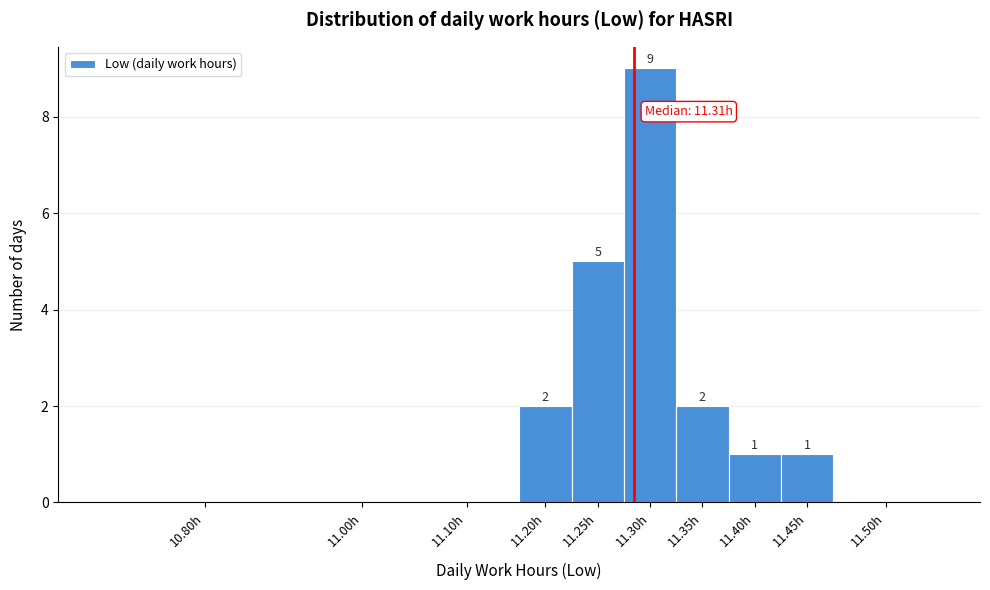

Reading left to right, extract all data points from this chart.

10.80h=0	11.00h=0	11.10h=0	11.20h=2	11.25h=5	11.30h=9	11.35h=2	11.40h=1	11.45h=1	11.50h=0